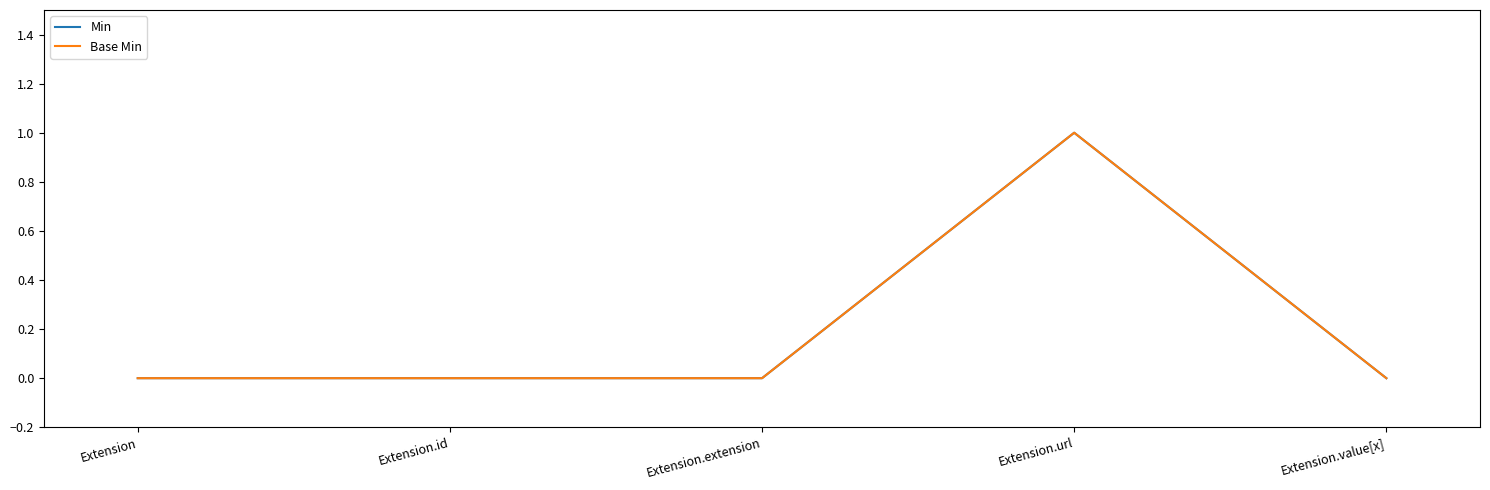

True or false: Min and Base Min cross at least once.

False